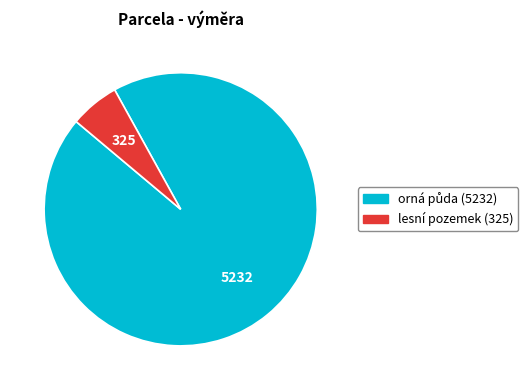

True or false: lesní pozemek accounts for 1% of the total.

False